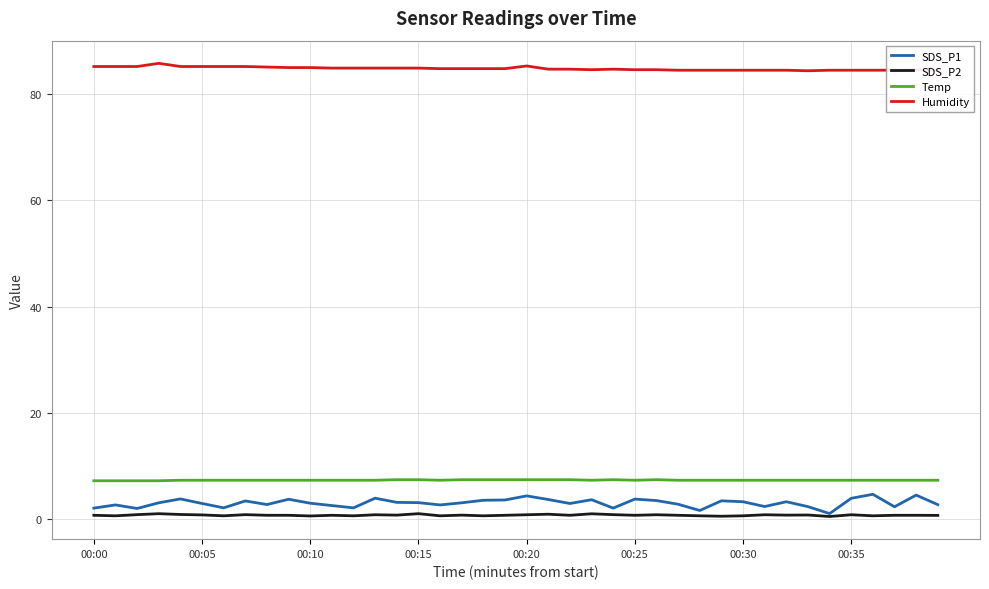

True or false: Temp and Humidity cross at least once.

False